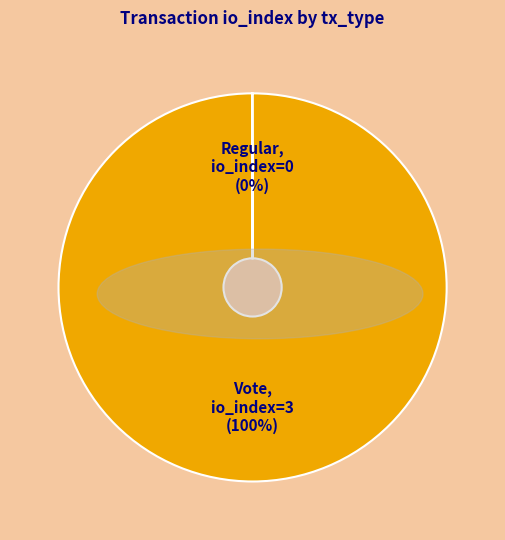

Does Vote account for over 50% of the chart?

Yes